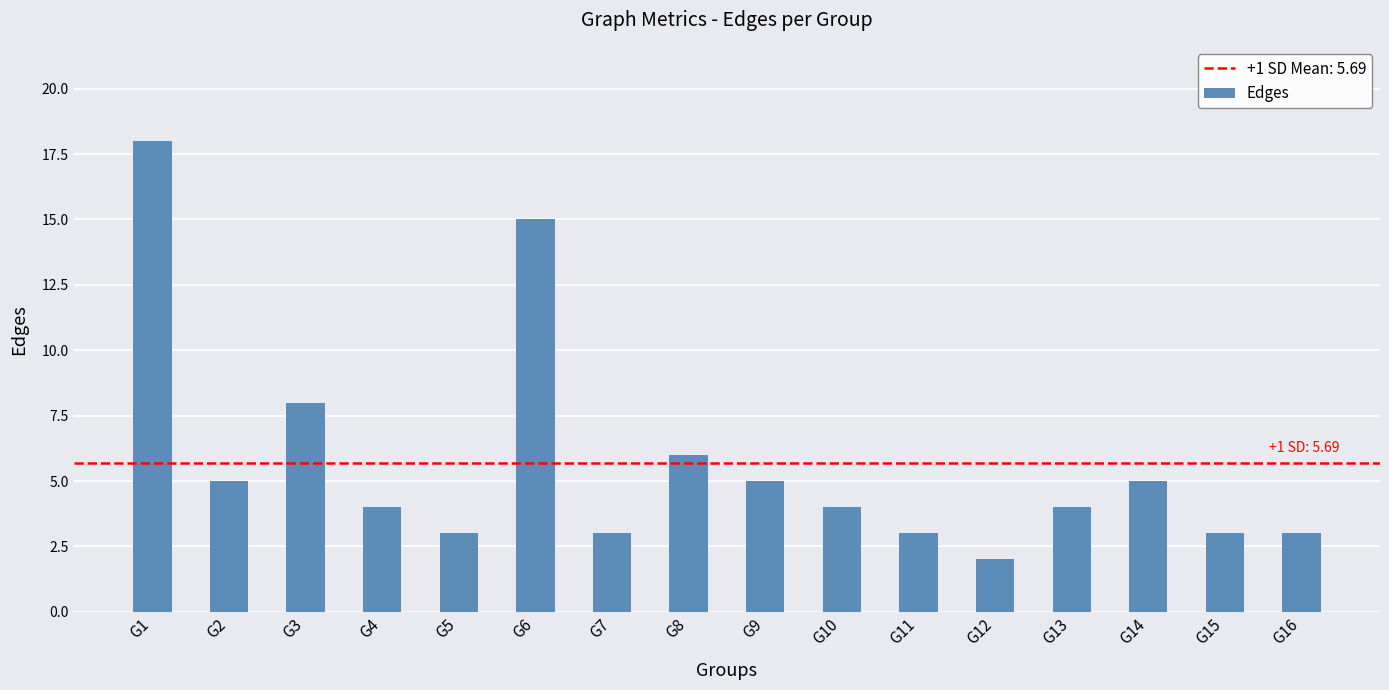

How many data points does each series have?

16